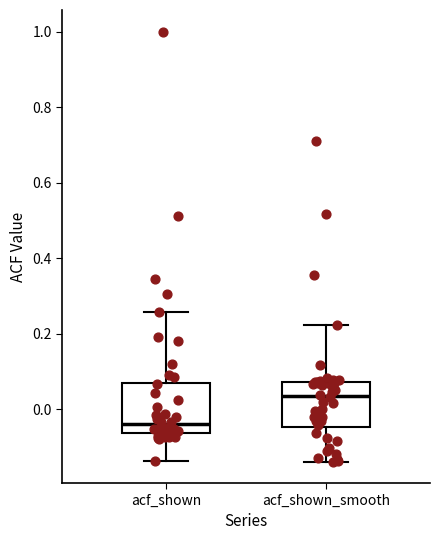

Which box has the highest median line?

acf_shown_smooth